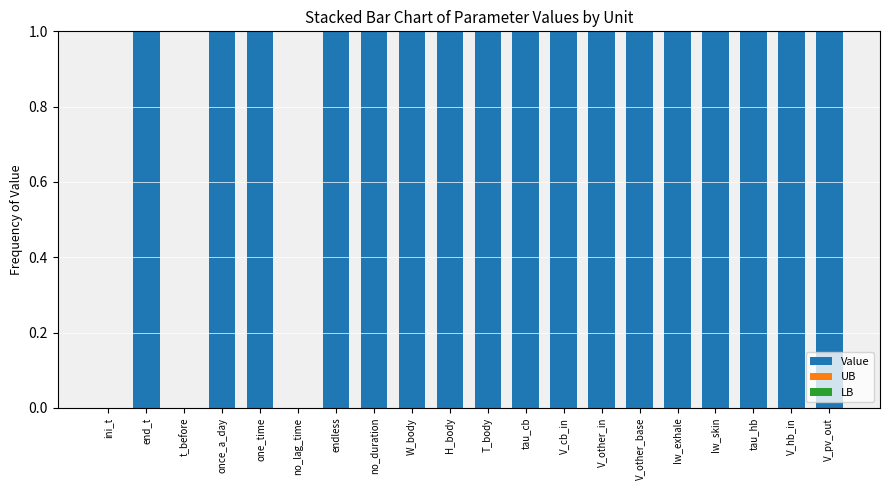

The value at tau_hb is 0. True or false?

False